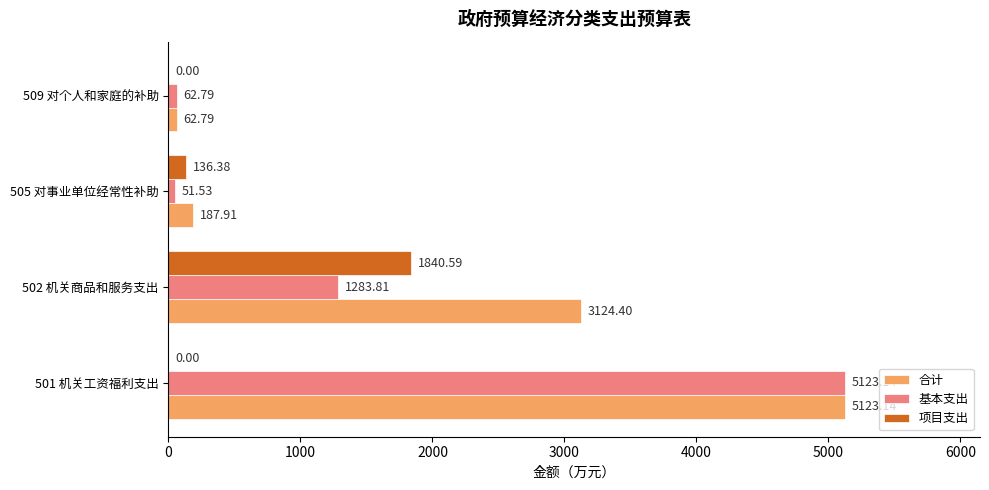

What is the total value across all series at 502 机关商品和服务支出?

6248.8